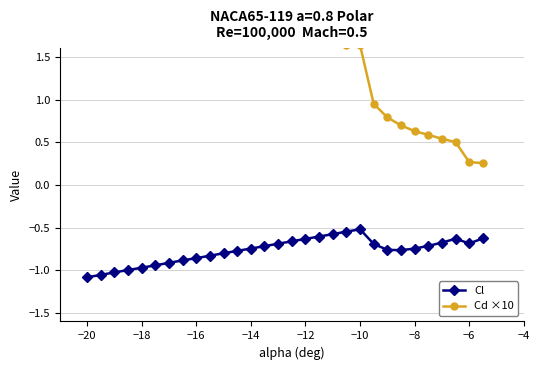

True or false: Cl has more than 1 interior local peaks.

True